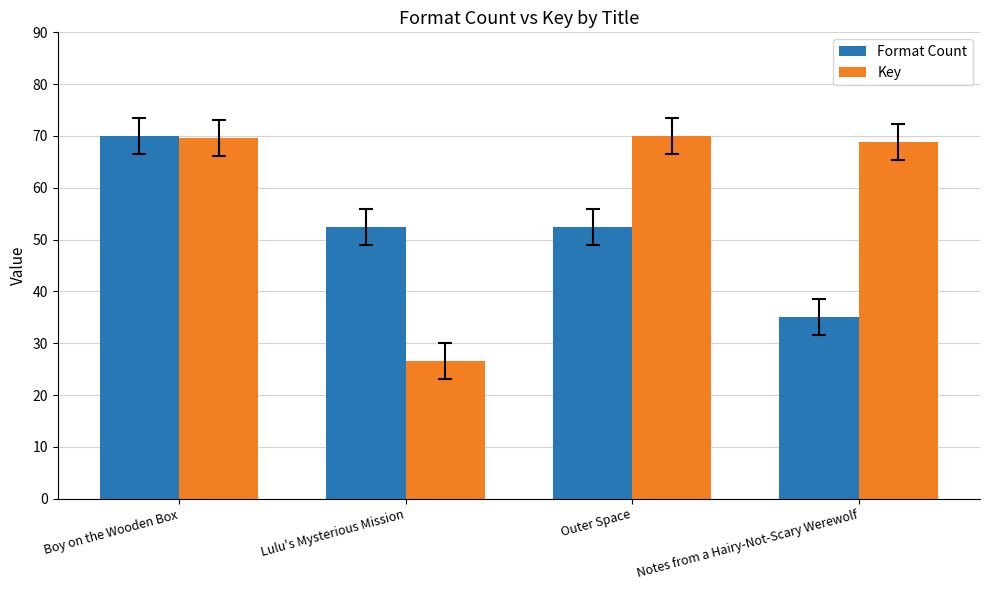

Which series has the largest range (max minus min)?

Key